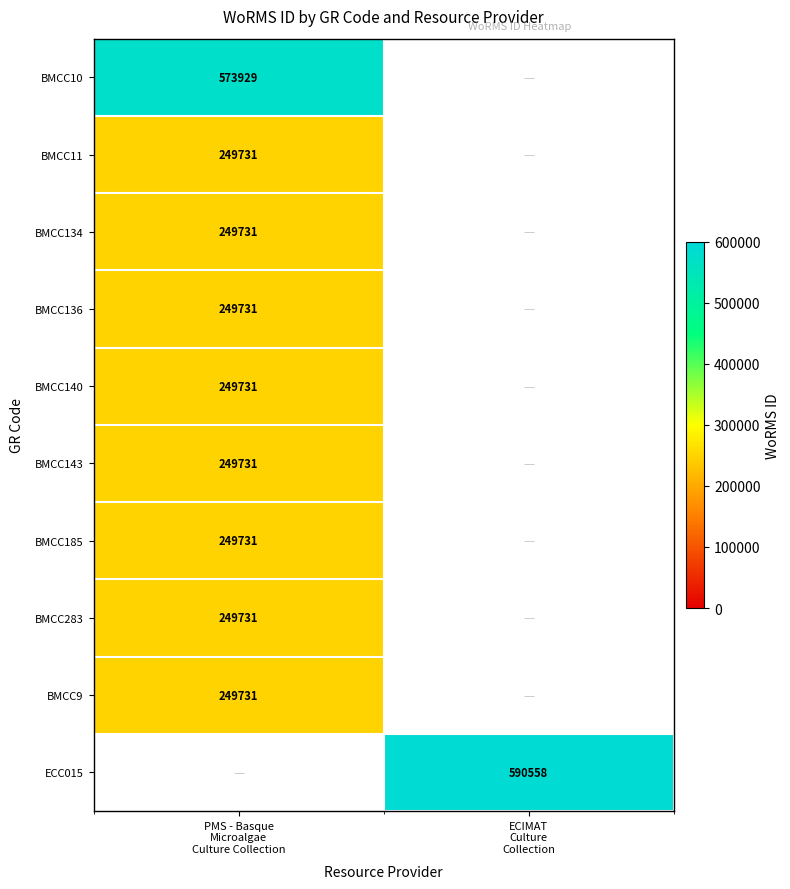

The BMCC10 series shows 891061.3 at PMS - Basque Microalgae Culture Collection. True or false?

False